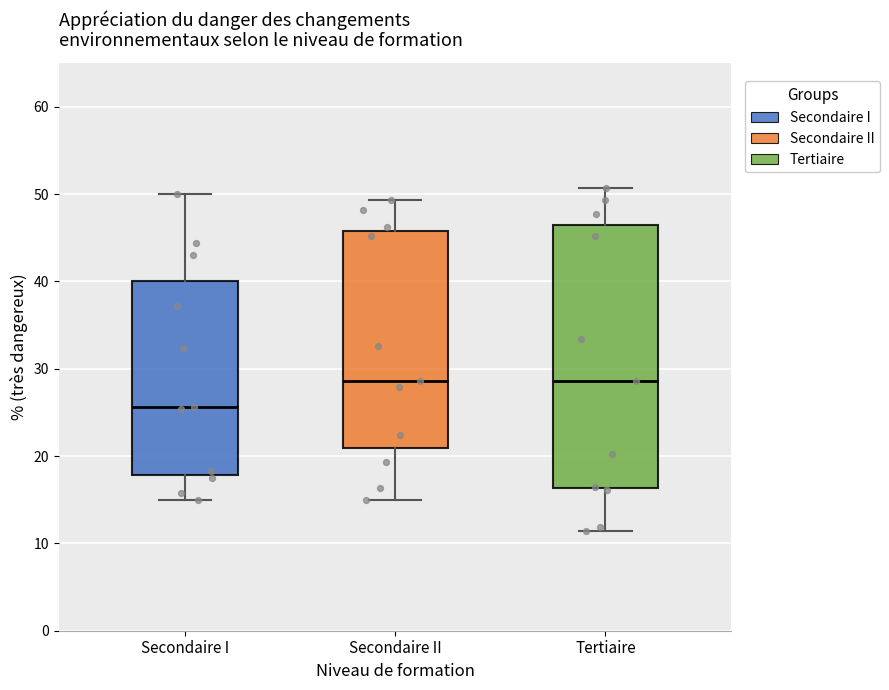

Reading left to right, read every box against the y-axis: the position of its median line, the range the box covers, and the ends of its whiskers. The values are not printed on the chart, so give them approximately, as read against the axis.

Secondaire I: median 26, box 18 to 40, whiskers 15 to 50
Secondaire II: median 29, box 21 to 46, whiskers 15 to 49
Tertiaire: median 29, box 16 to 47, whiskers 11 to 51